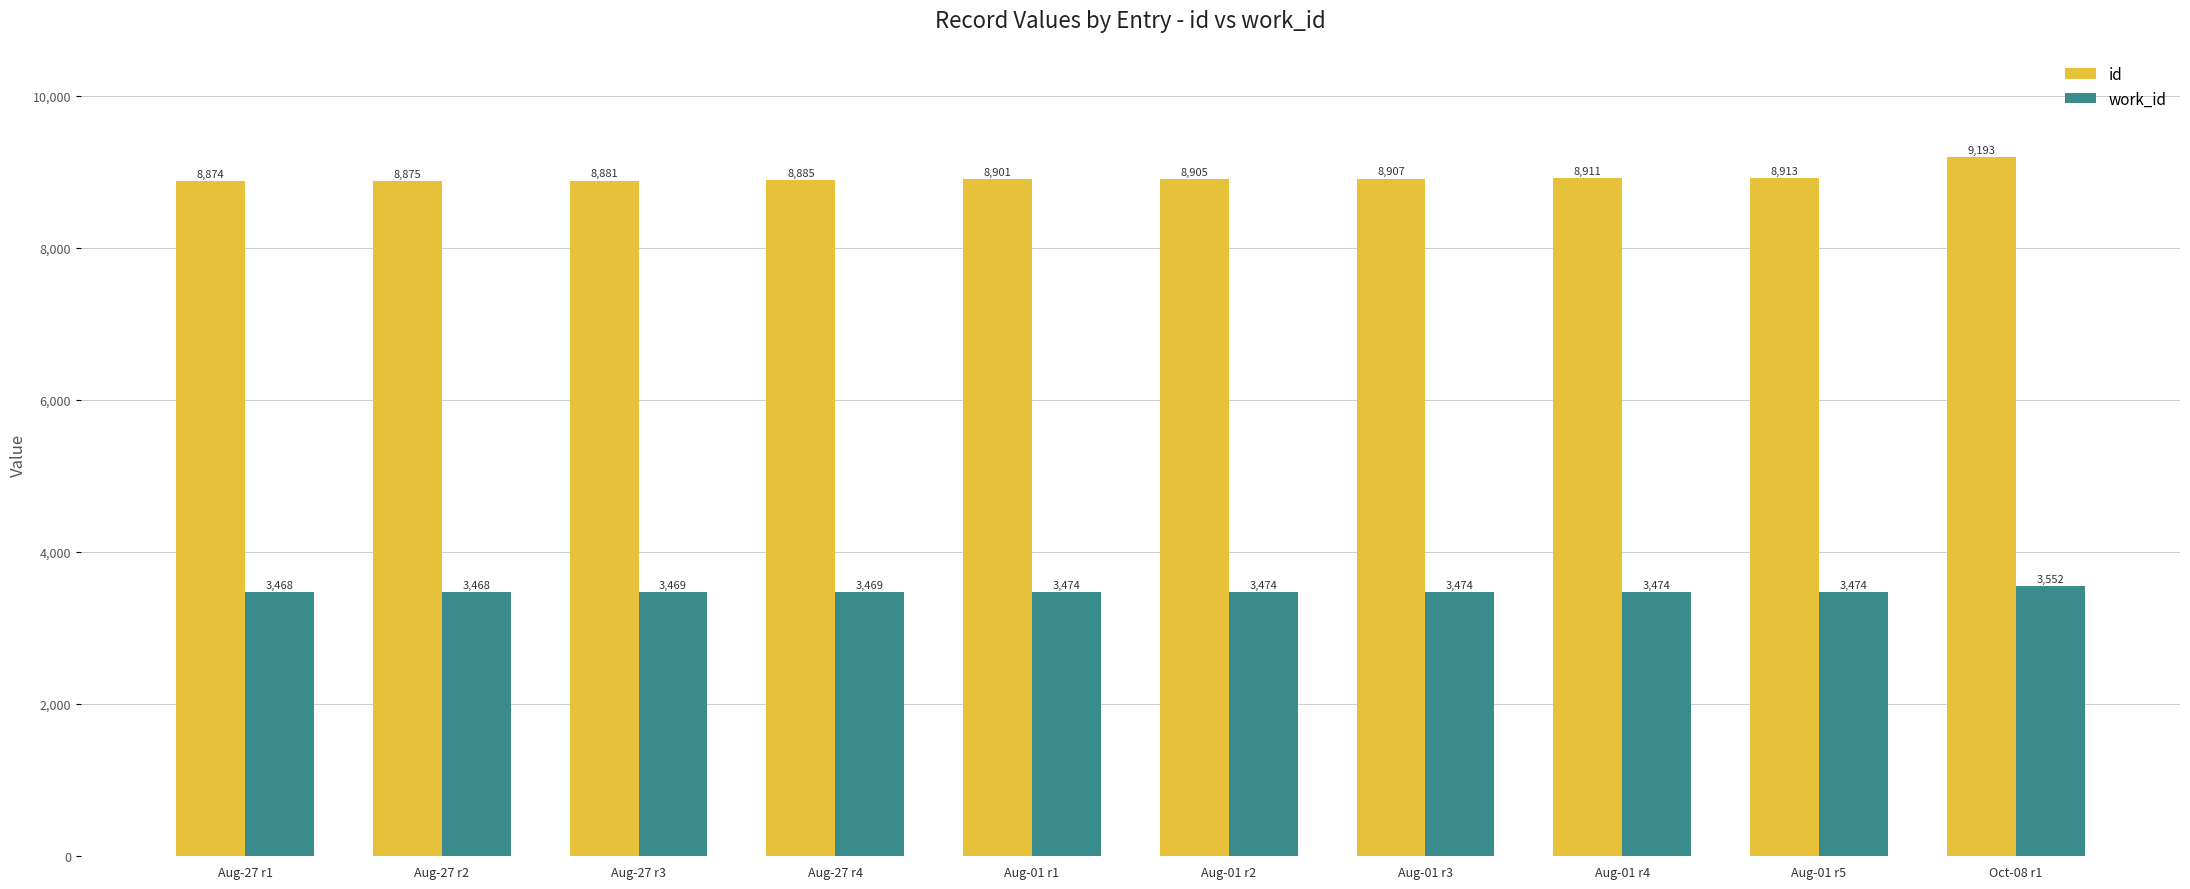

Rank the series by their average value, from lowest to highest.

work_id, id